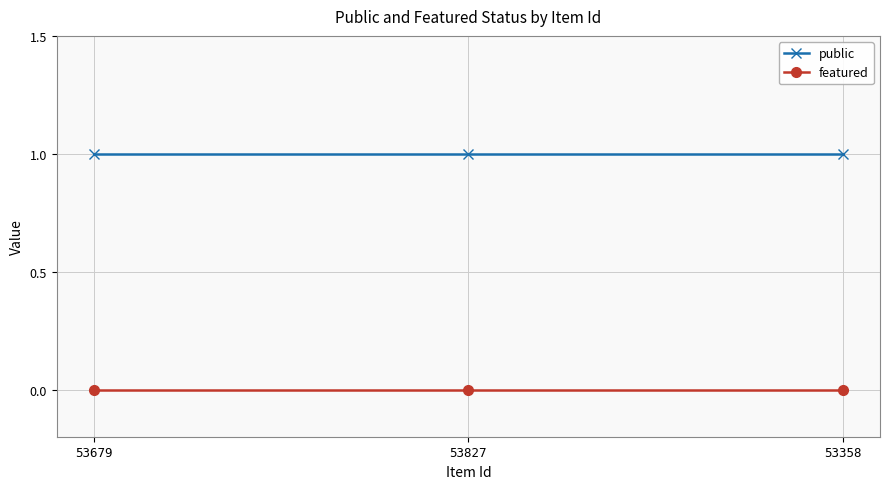

What is the label of the 3rd point from the right?

53679